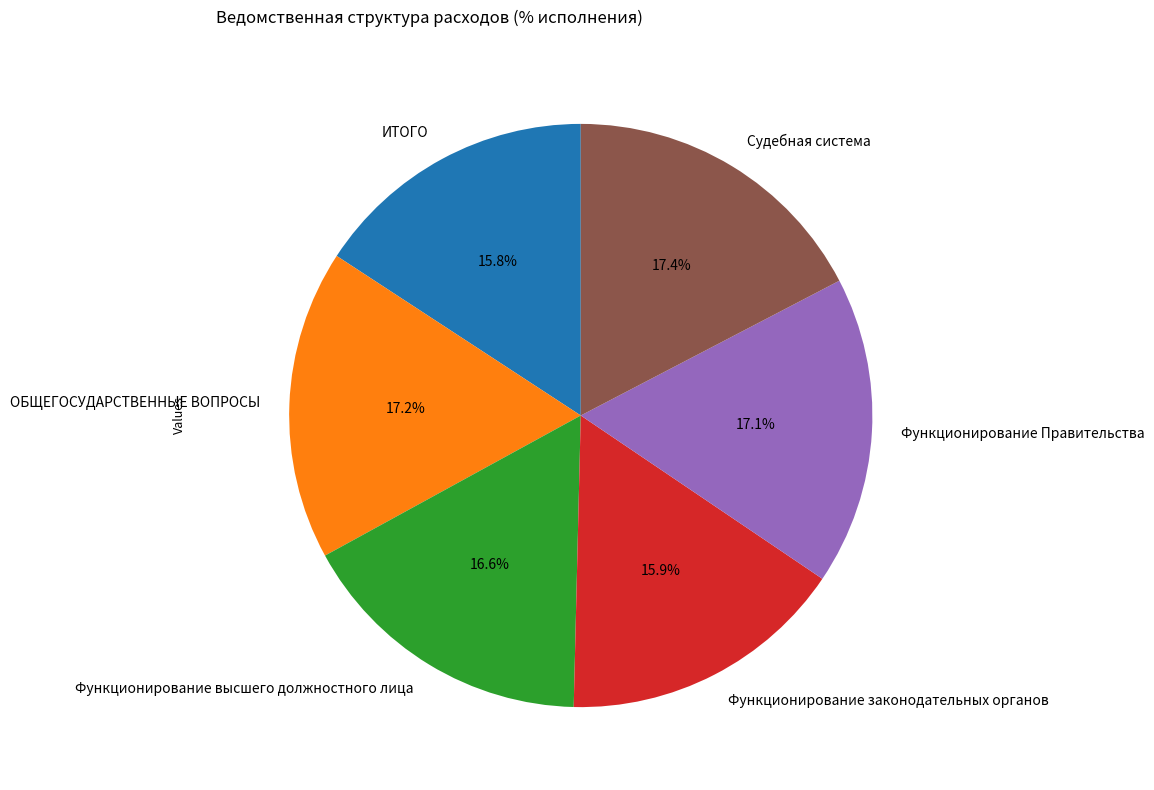

The Функционирование высшего должностного лица slice represents 17% of the pie. True or false?

True